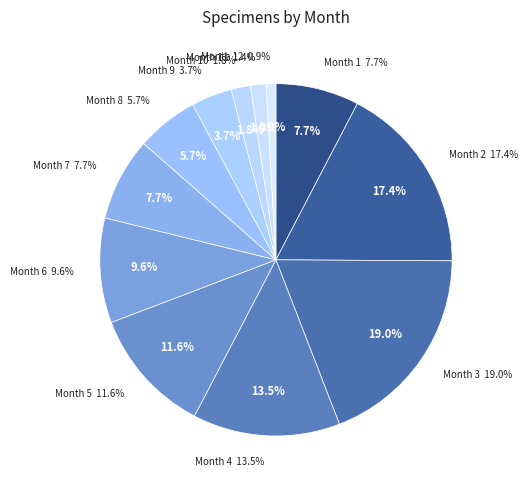

How many slices are in this pie chart?

12